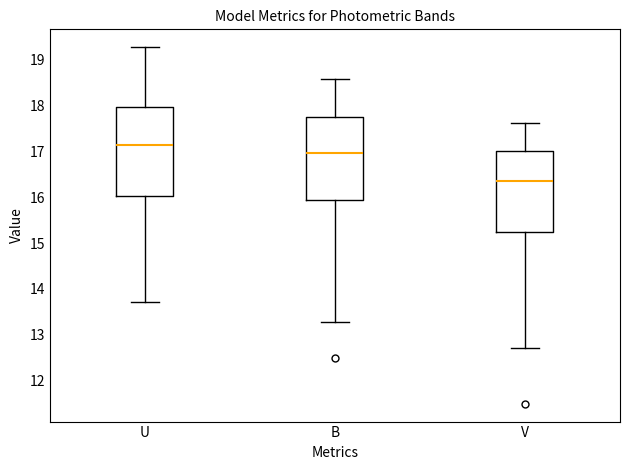

Reading left to right, transcribe this box plot: for each box, give where its median line is, the range the box spans, and where its two whiskers end, as read against the y-axis. The values are not printed on the chart, so give them approximately, as read against the axis.

U: median 17.2, box 16.0 to 18.0, whiskers 13.7 to 19.3
B: median 17.0, box 15.9 to 17.8, whiskers 13.3 to 18.6
V: median 16.4, box 15.2 to 17.0, whiskers 12.7 to 17.6